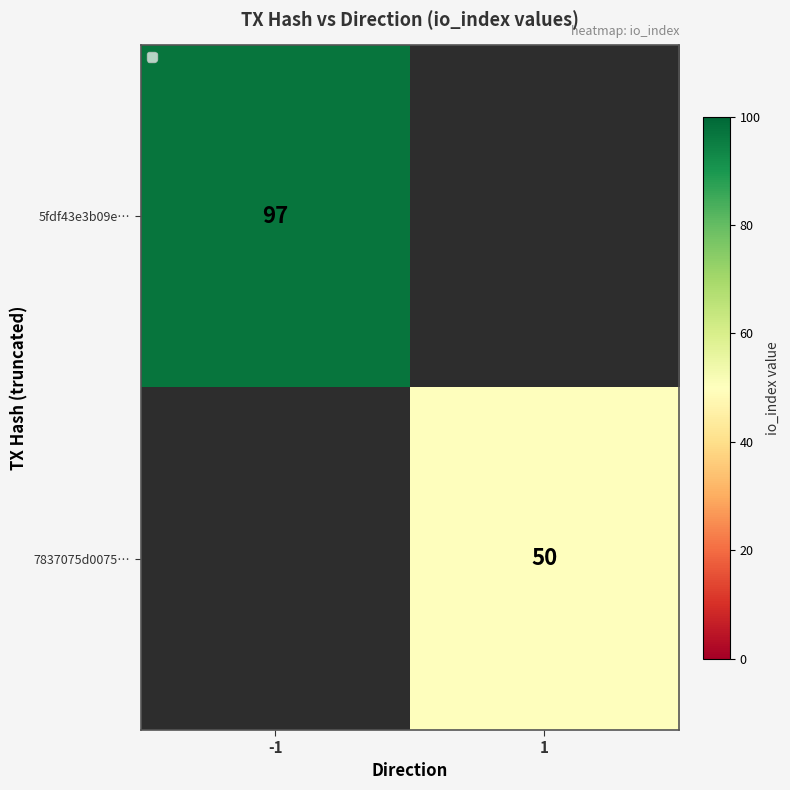

The value of 5fdf43e3b09e… at -1 is 97. True or false?

True